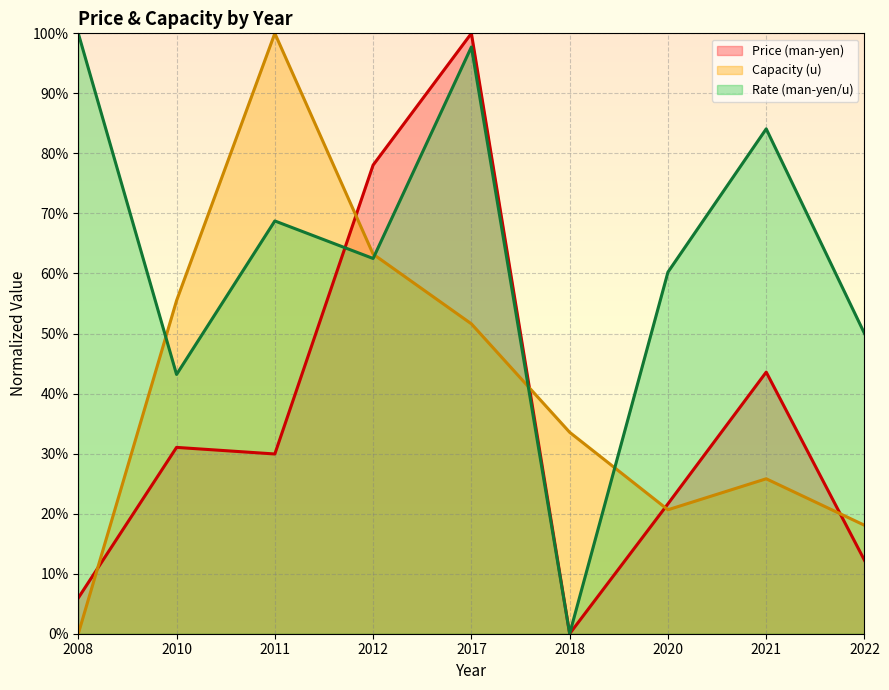

Is the value of Price (man-yen) (line) at 2008 greater than the value of Rate (man-yen/u) (line) at 2018?

Yes